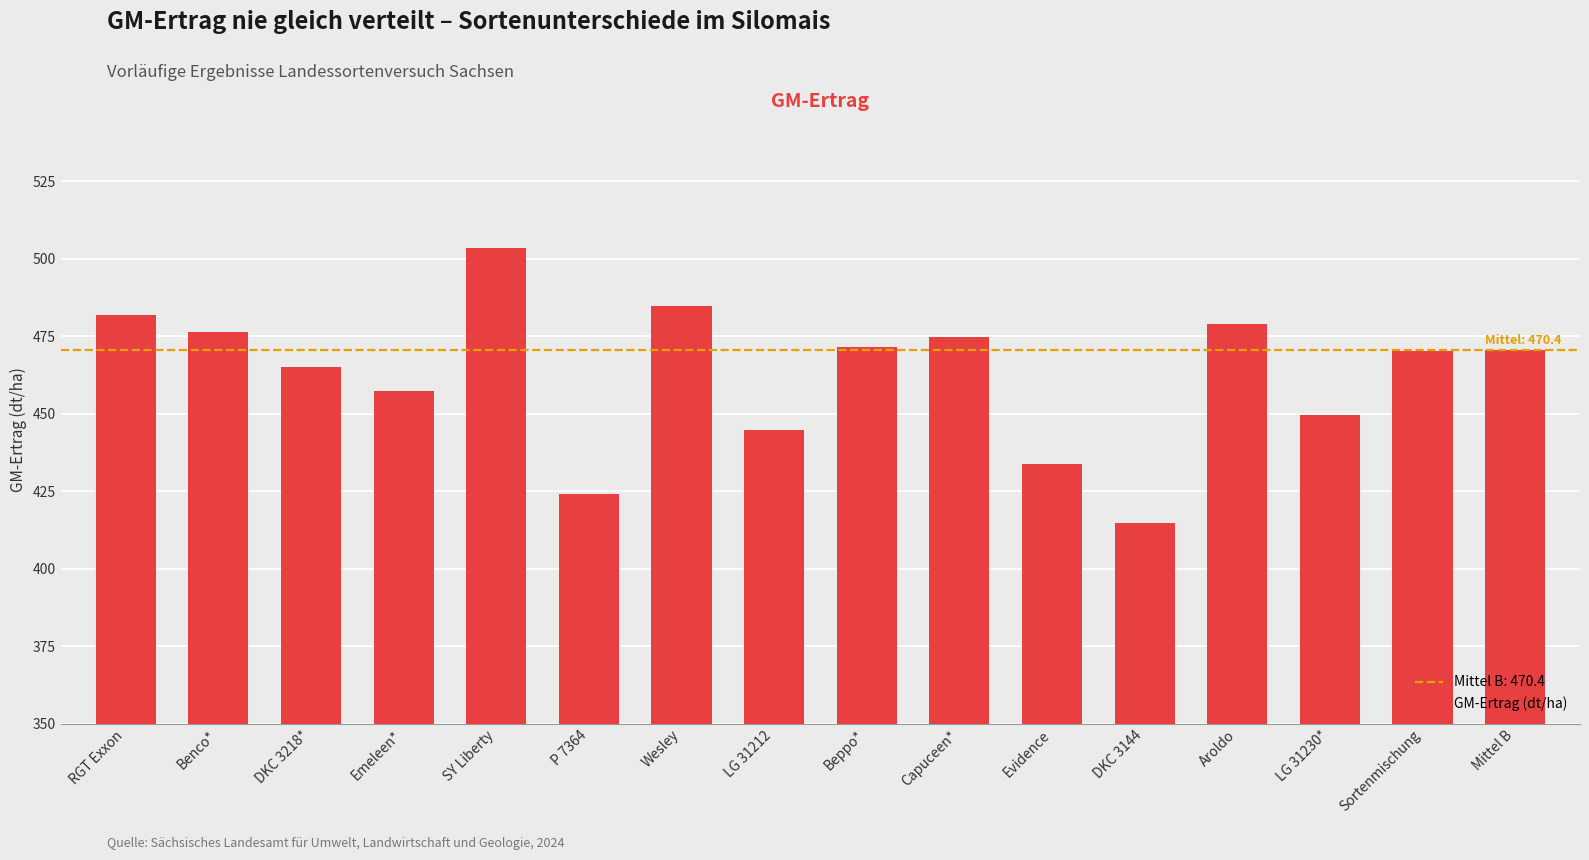

How many bars are there in total?

16